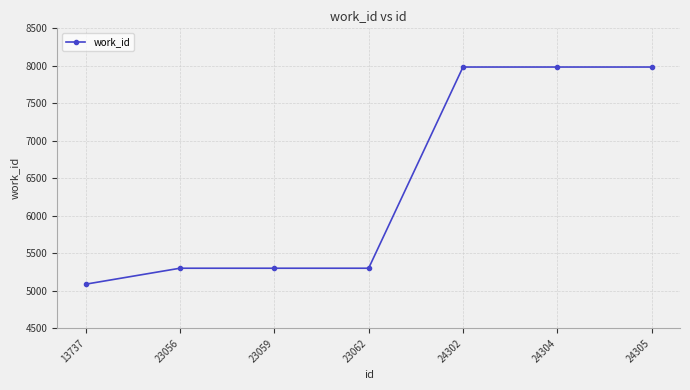

What is the change in value from 13737 to 23056?

+213